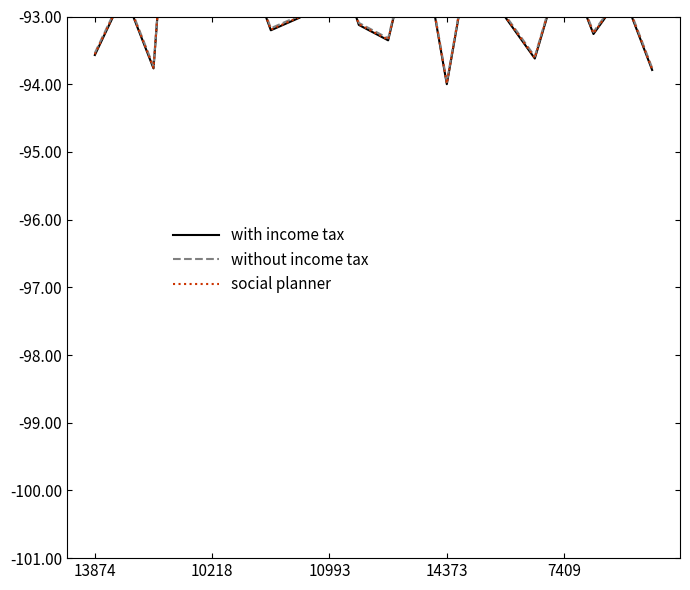

In with income tax, how many points are lower than both neighbors (excluding endpoints)?

6